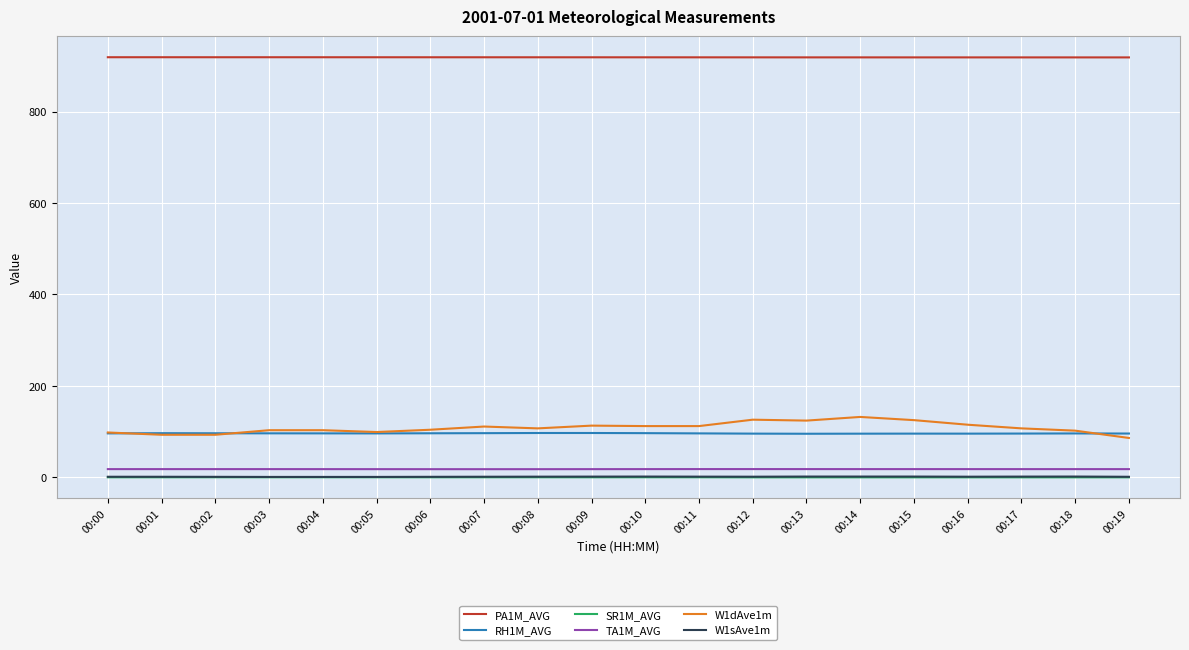

Read the RH1M_AVG value at 00:00.

96.0